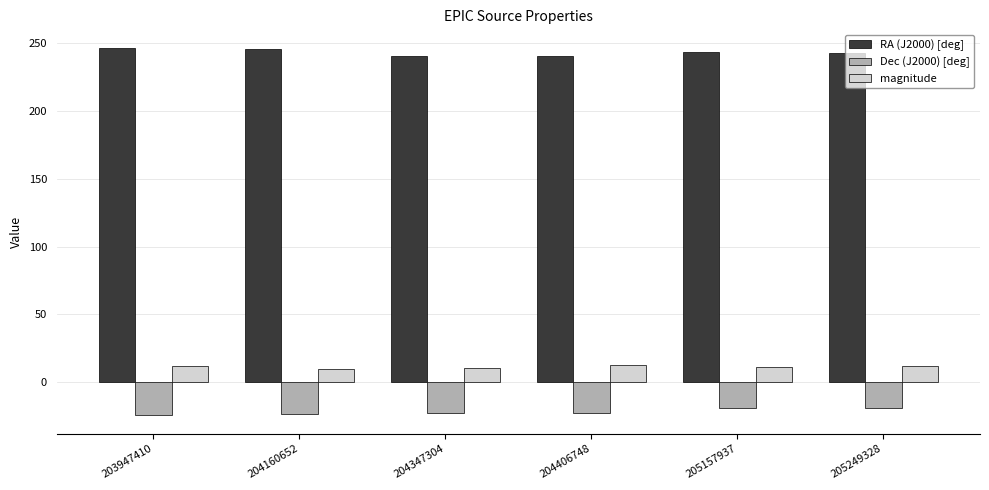

At 203947410, list the series in order from largest to smallest.

RA (J2000) [deg], magnitude, Dec (J2000) [deg]